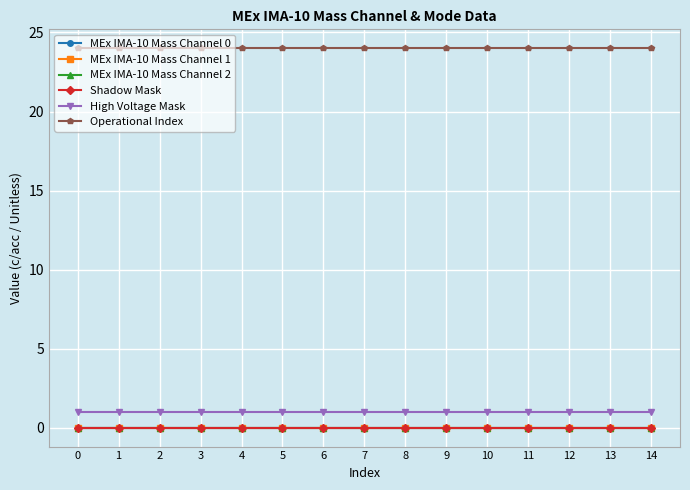

Does the chart have visible grid lines?

Yes